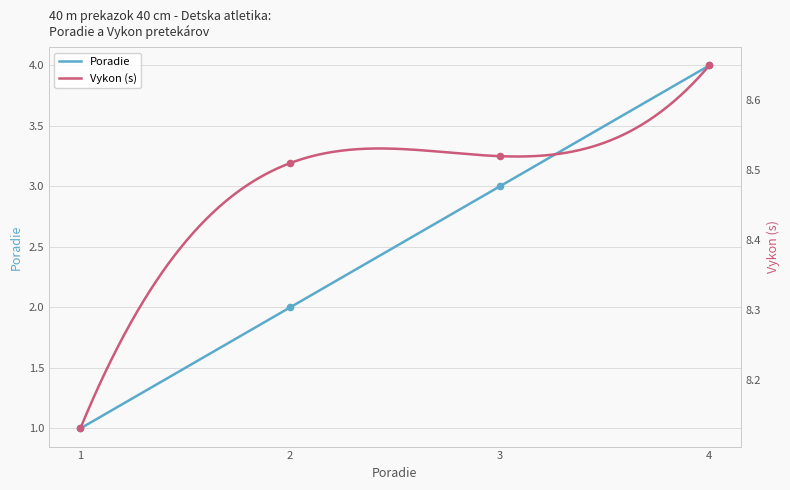

What are all the series names shown in the legend?

Poradie, Vykon